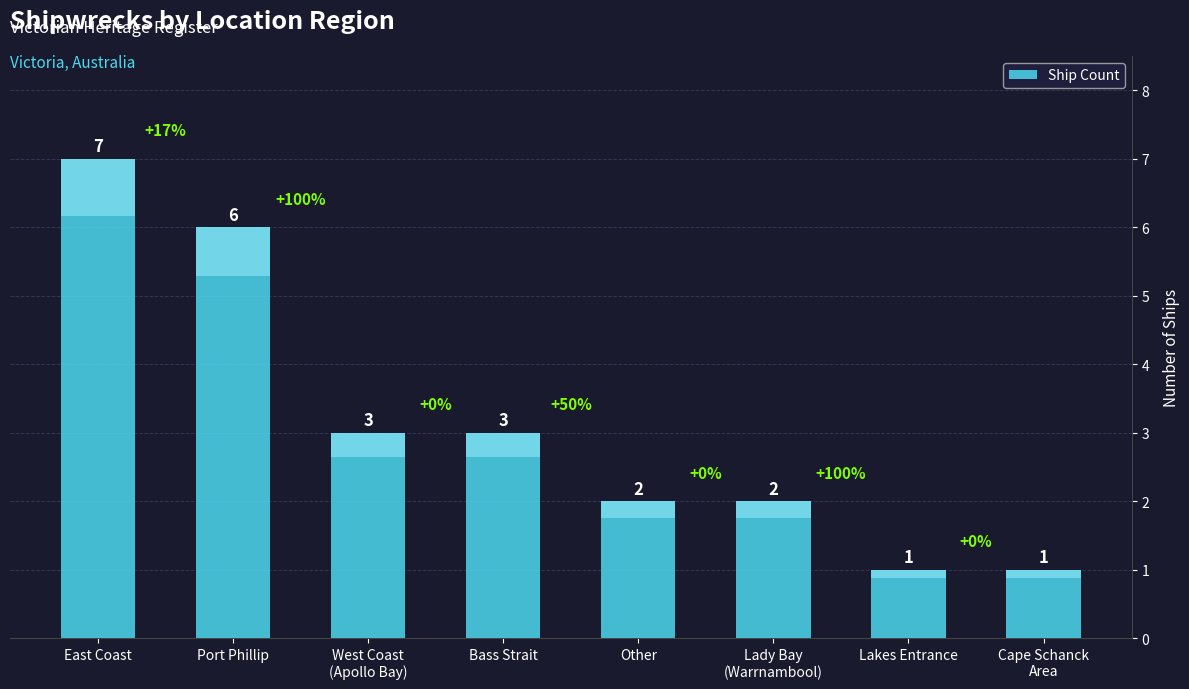

Reading right to left, transcribe all the data shown in this chart.

1	1	2	2	3	3	6	7